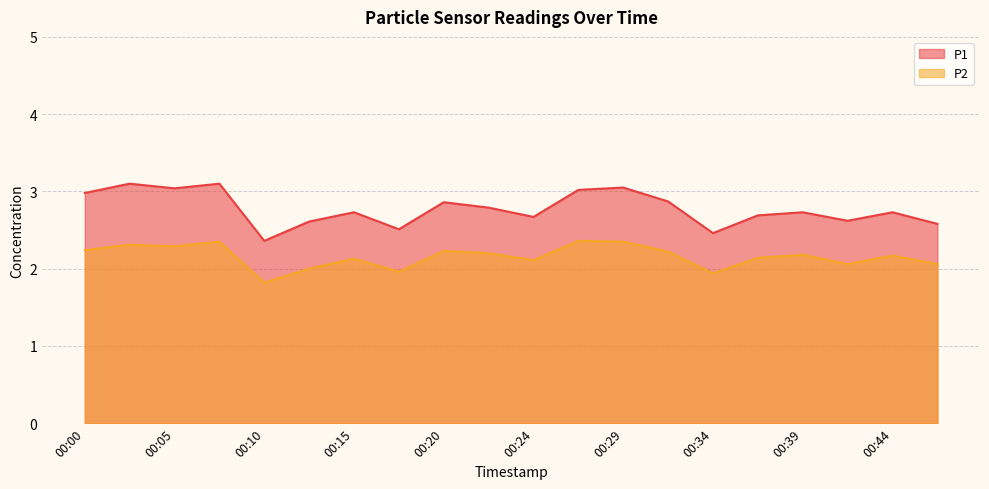

What is the highest value of the P2 series?

2.4